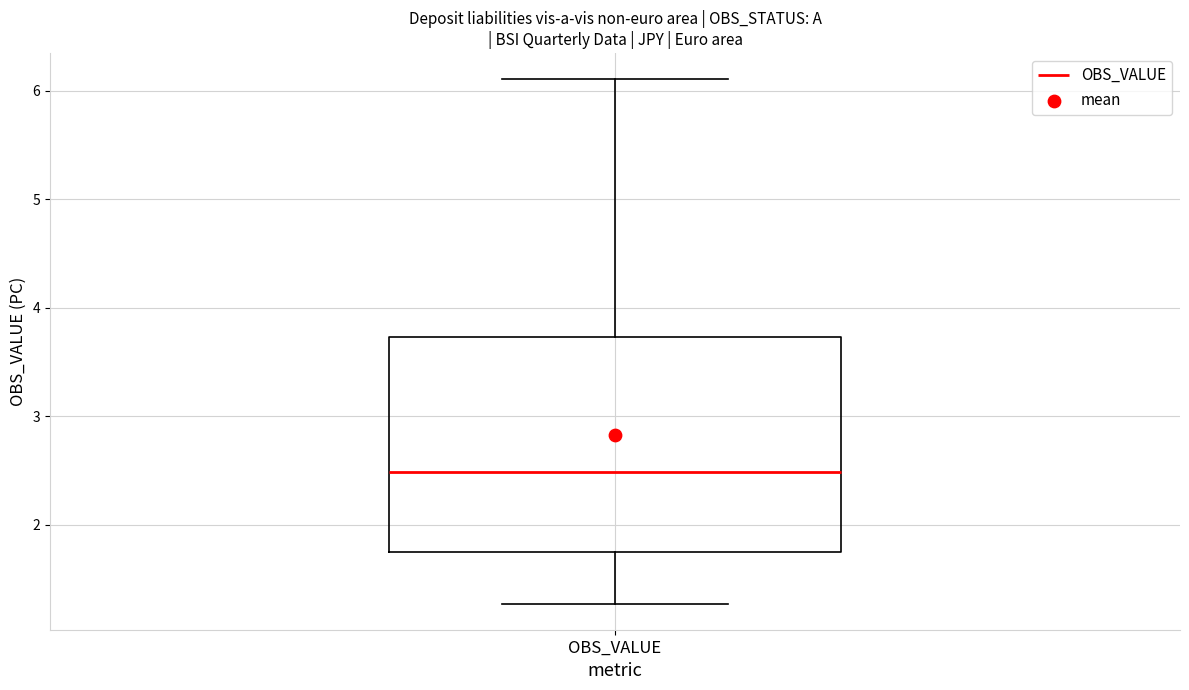

Transcribe this box plot: give where the median line is, the range the box spans, and where the two whiskers end, as read against the y-axis. The values are not printed on the chart, so give them approximately, as read against the axis.

median 2.5, box 1.8 to 3.7, whiskers 1.3 to 6.1